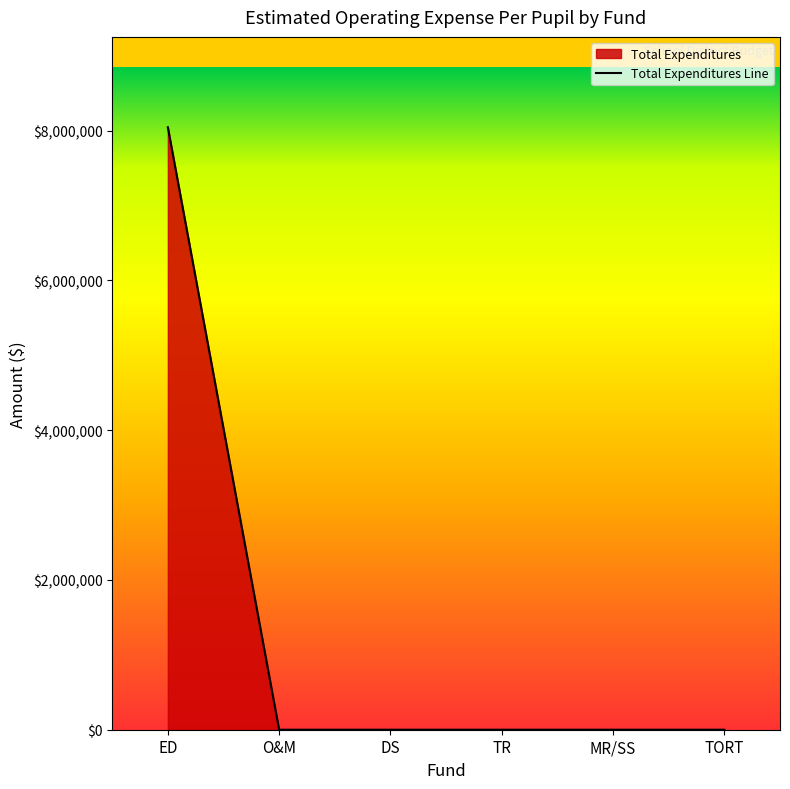

How many series are shown in this chart?

1